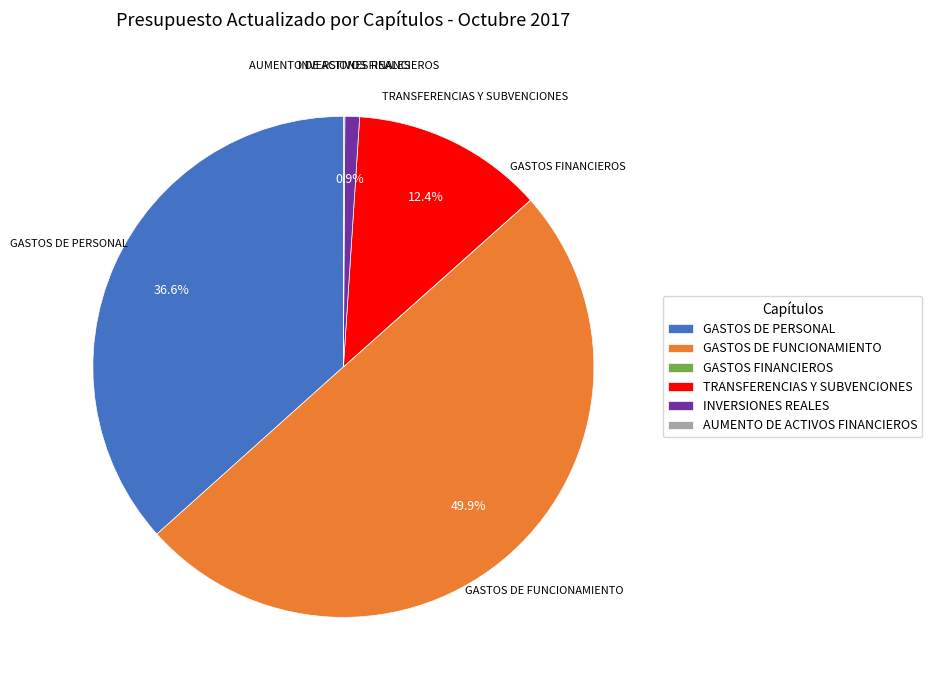

Which category has the biggest portion of the pie?

GASTOS DE FUNCIONAMIENTO